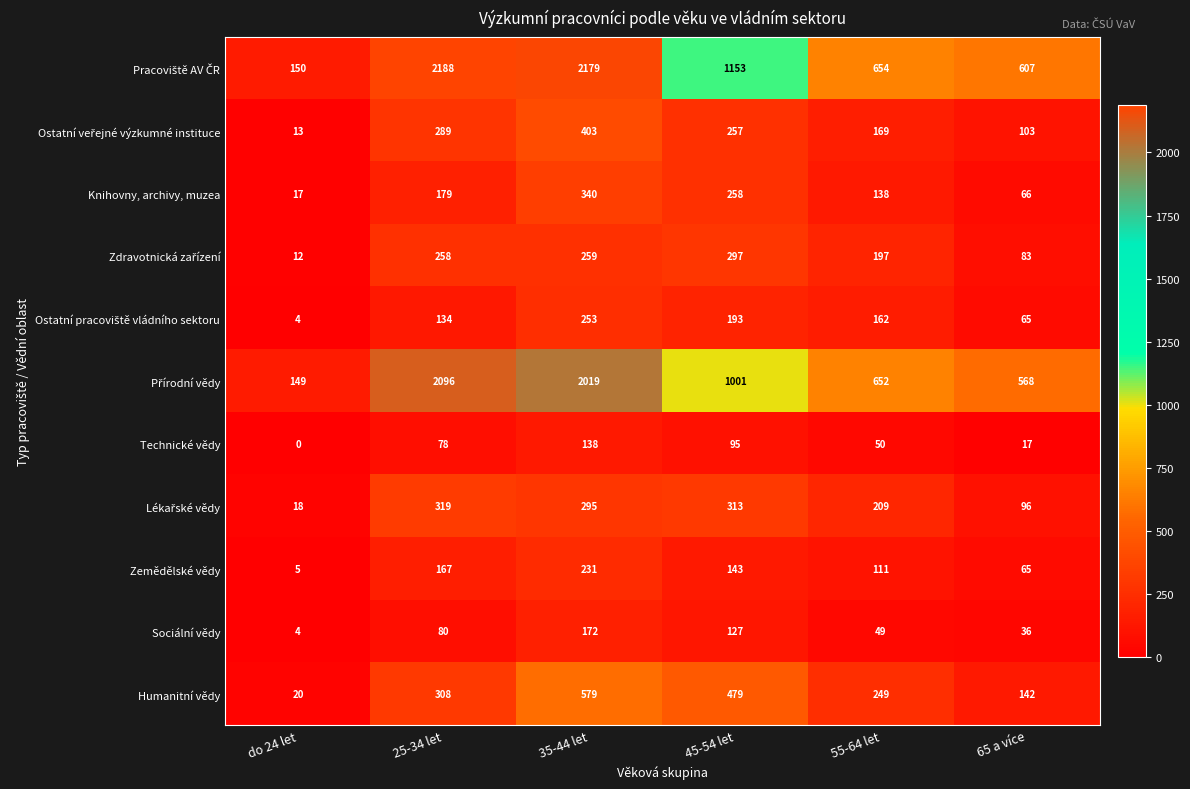

What is the difference between the Zemědělské vědy values at 25-34 let and 35-44 let?

64